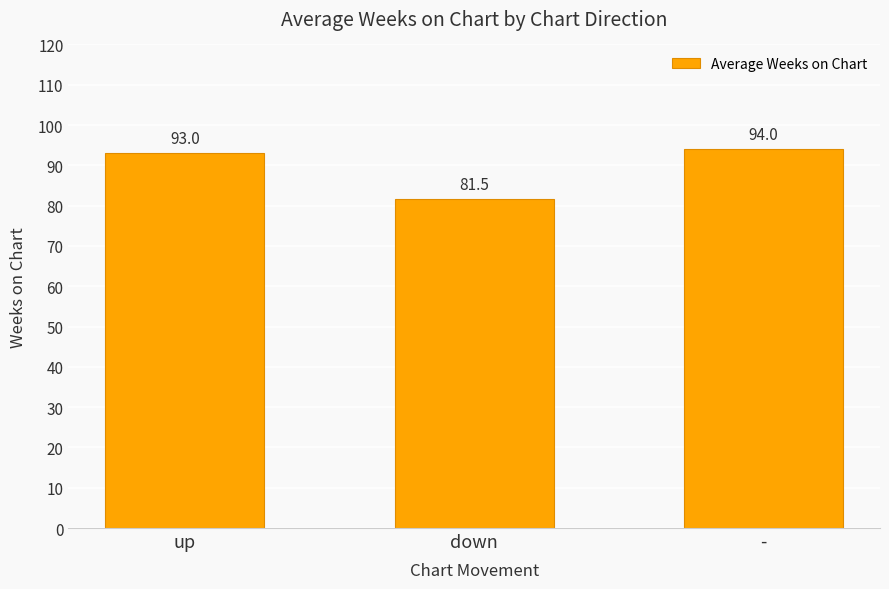

How many categories are shown in the chart?

3